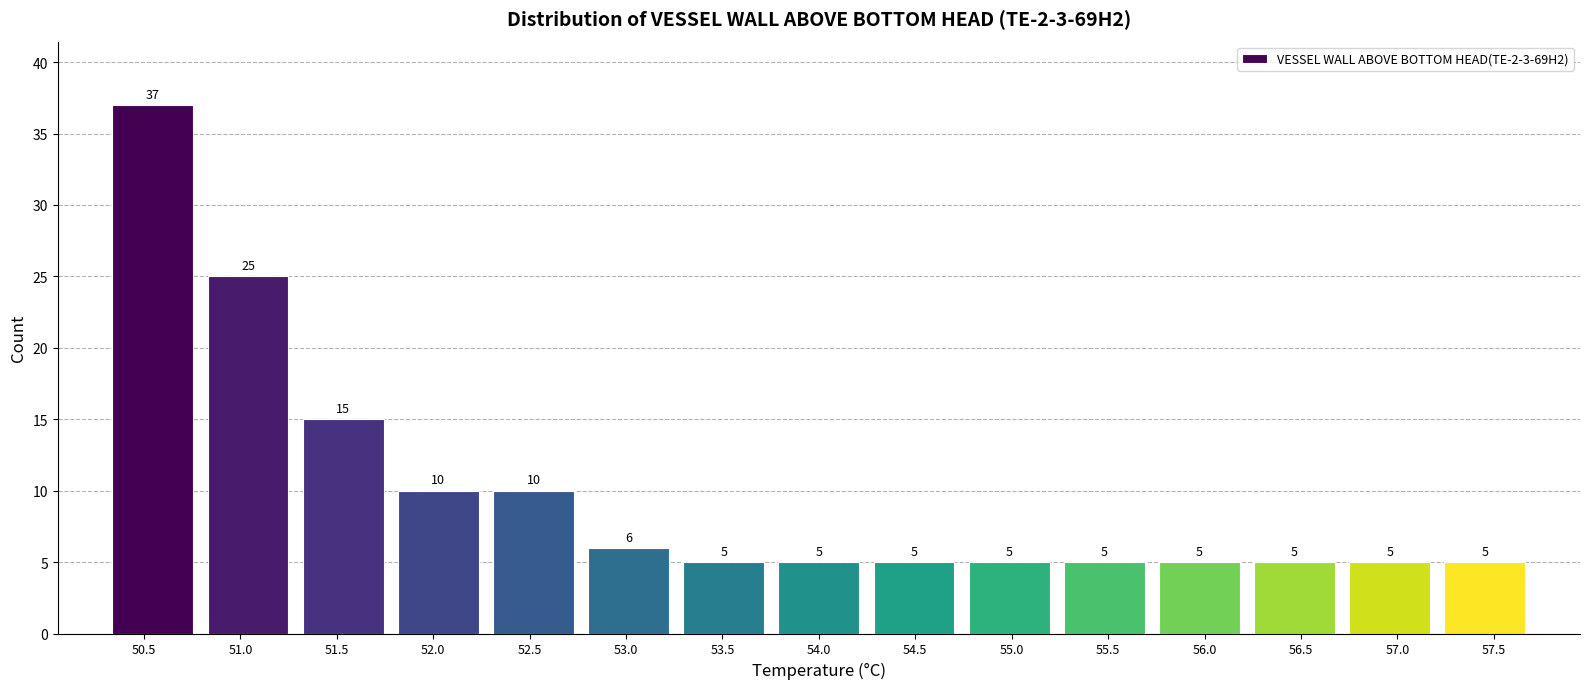

How tall is the bar that spans 54.25 to 54.75 on the x-axis? The bar edges are not printed on the chart, so give them approximately, as read against the axis.

5